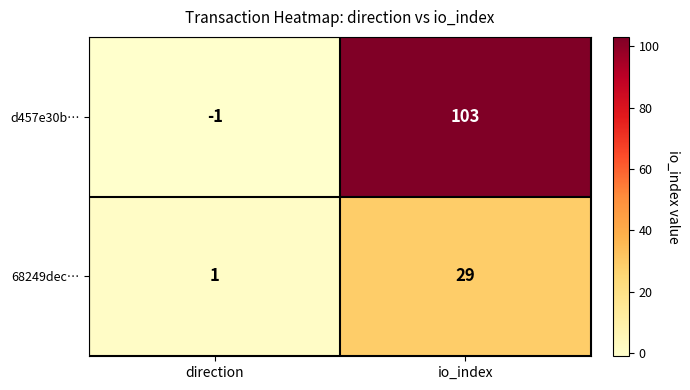

What is the smallest value displayed?

-1